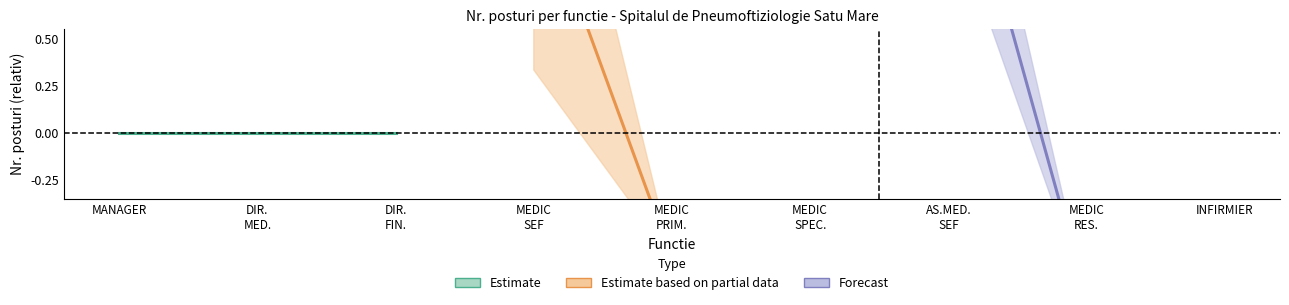

Rank the series by their maximum value, from highest to lowest.

Forecast, Estimate based on partial data, Estimate